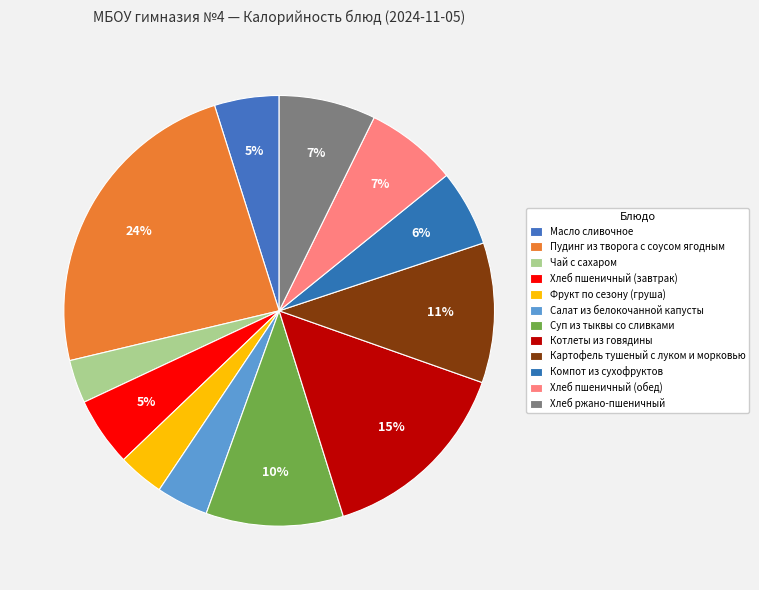

What is the smallest slice in the pie chart?

Чай с сахаром